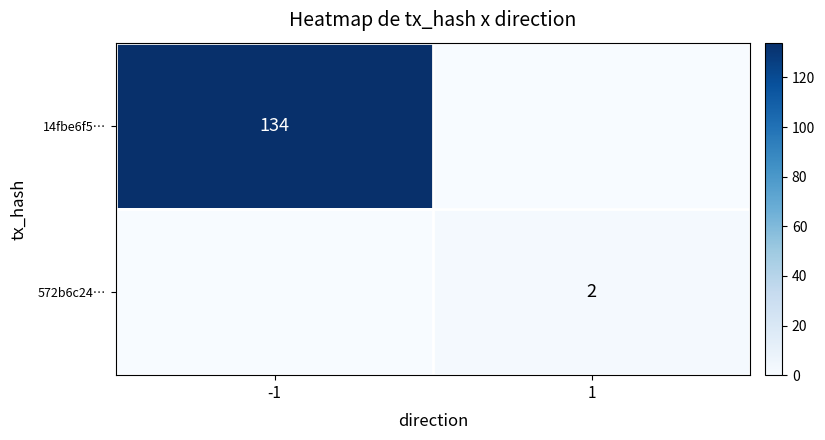

The value of 572b6c24… at 1 is 4. True or false?

False